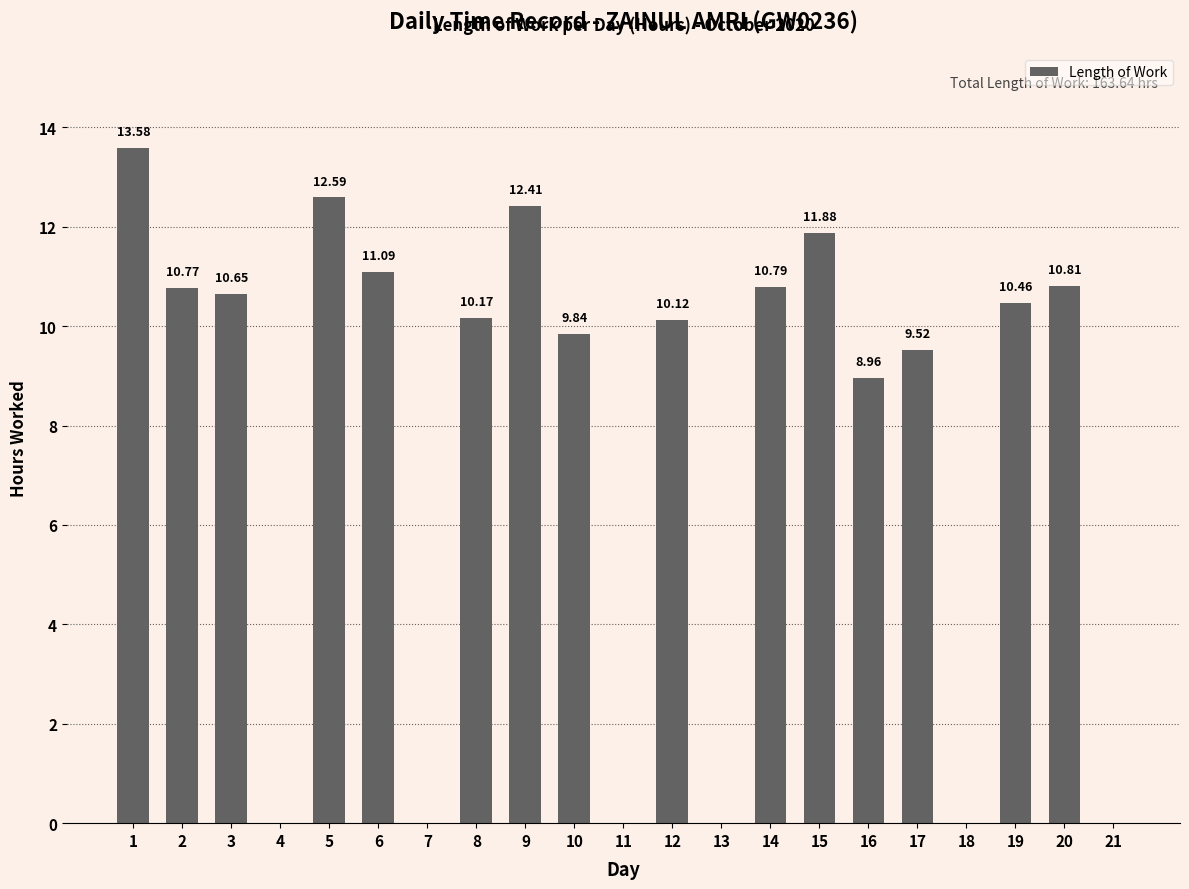

Reading right to left, what are all the values shown in this chart?

0.0	10.8	10.5	0.0	9.5	9.0	11.9	10.8	0.0	10.1	0.0	9.8	12.4	10.2	0.0	11.1	12.6	0.0	10.7	10.8	13.6